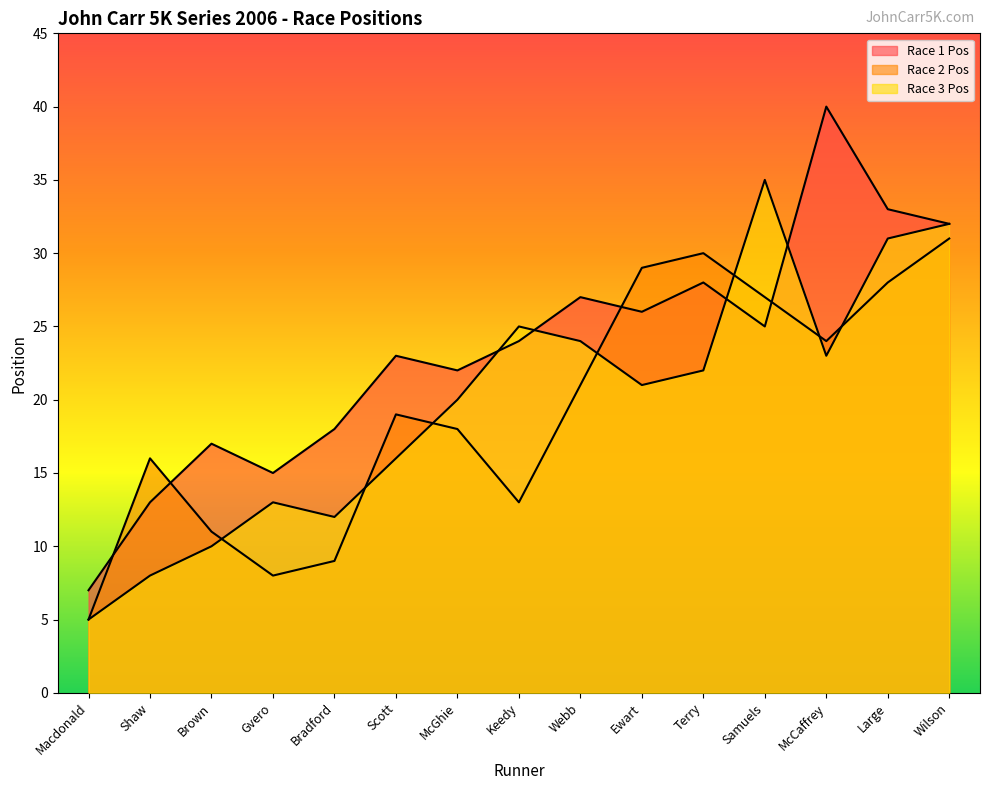

How many series are shown in this chart?

3